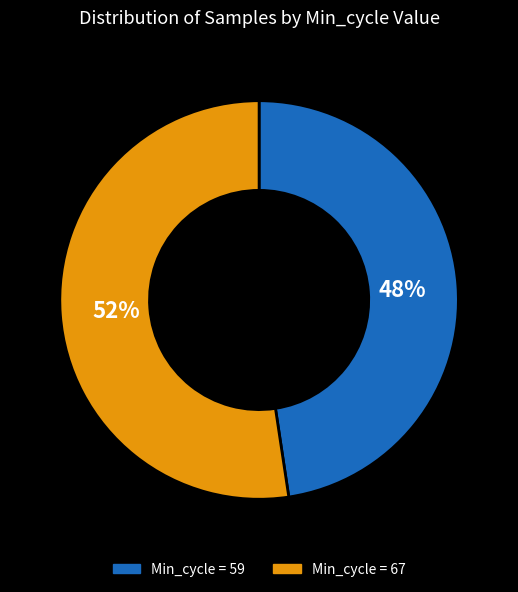

What is the largest slice in the pie chart?

Min_cycle = 67